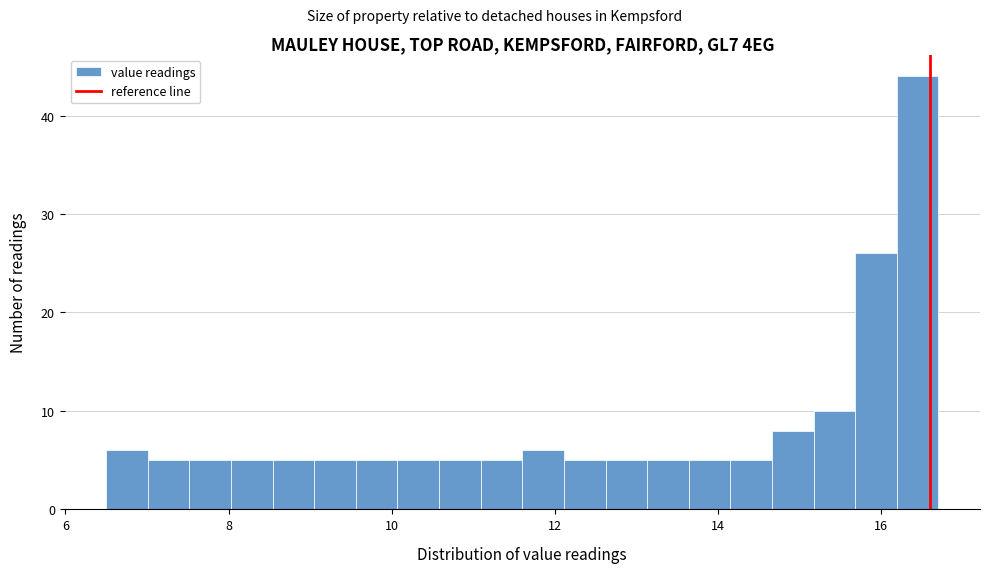

Read against the x-axis, roughly where is the centre of the tallest bar?

16.4